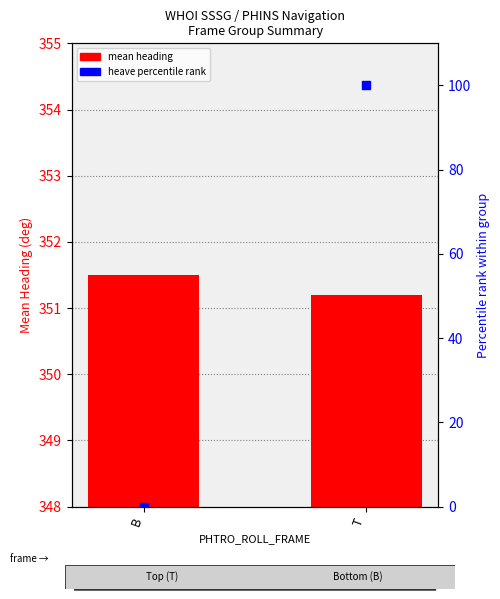

At how many categories does at least one series exceed 294?

2